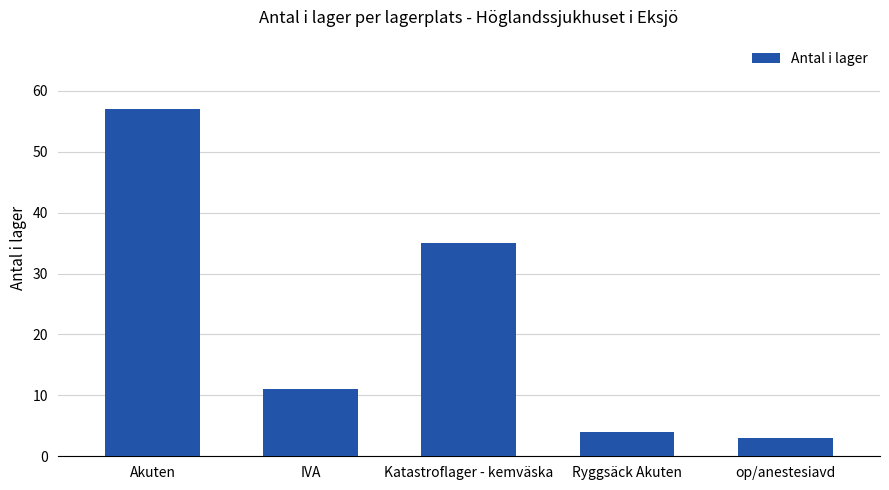

What position from the left is Ryggsäck Akuten?

4